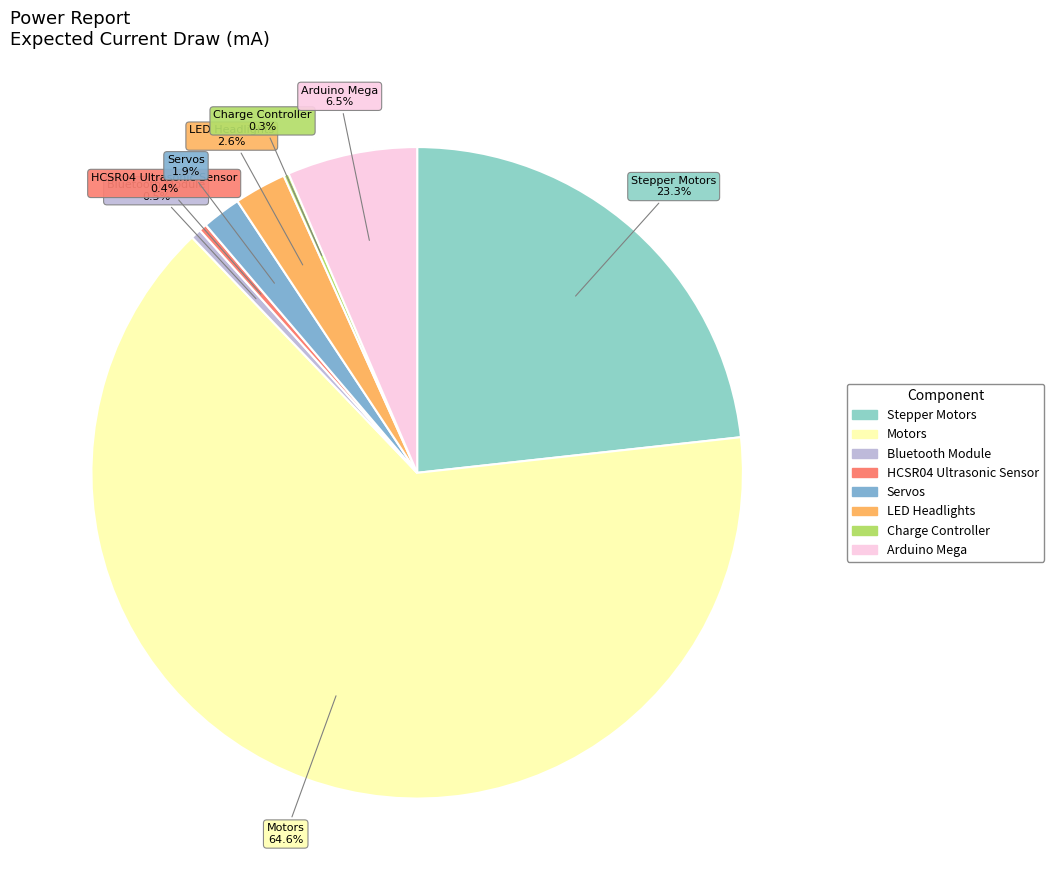

To the nearest percent, what is the difference between the Arduino Mega and LED Headlights slice percentages?

4%